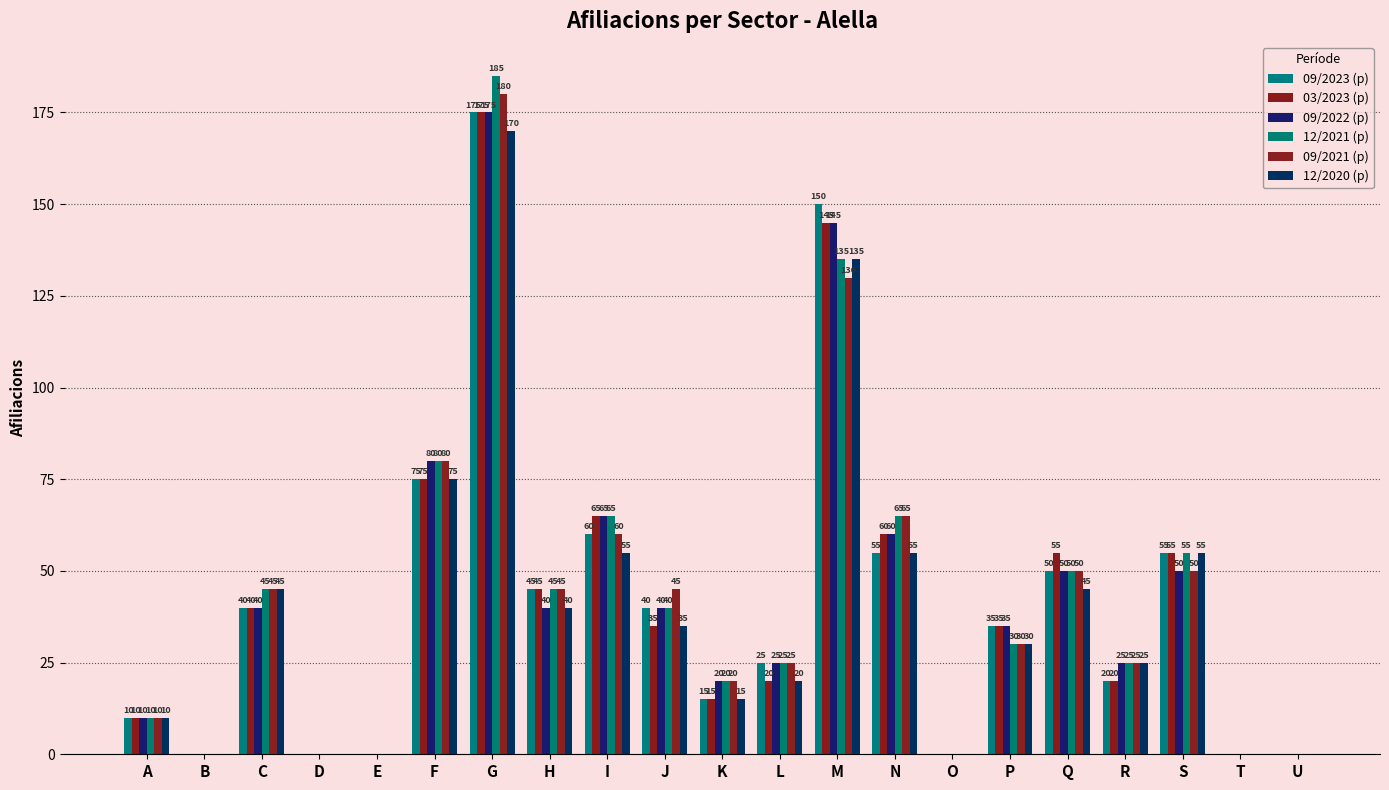

Count the number of categories in the chart.

21